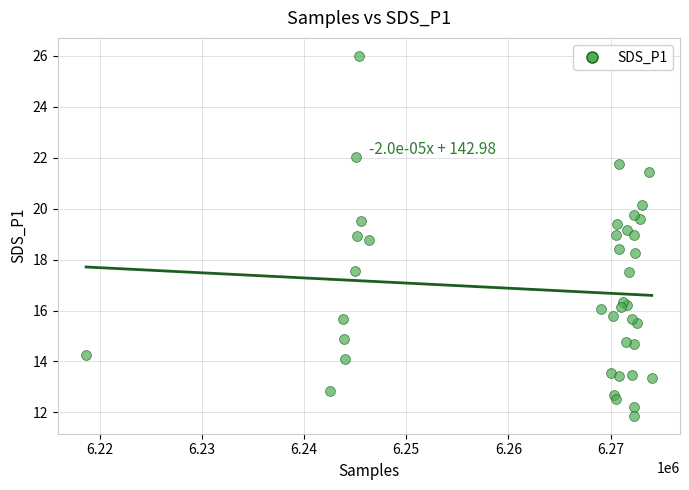

What Y value in the scatter plot is closest to 18?

18.3